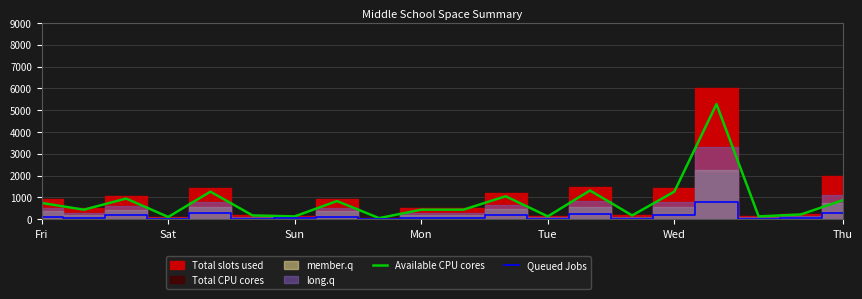

The value of Available CPU cores at Mon is 440.0. True or false?

True